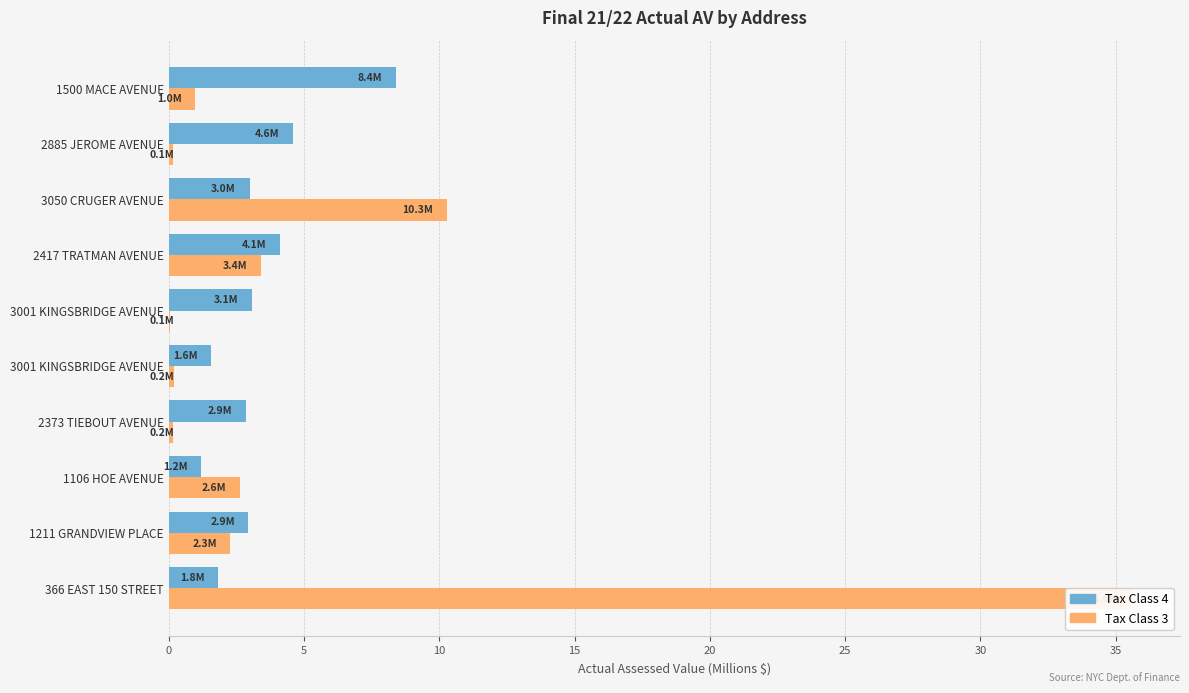

Reading right to left, extract all data points from this chart.

Tax Class 4: 8.4	4.6	3.0	4.1	3.1	1.6	2.9	1.2	2.9	1.8
Tax Class 3: 1.0	0.1	10.3	3.4	0.1	0.2	0.2	2.6	2.3	35.6